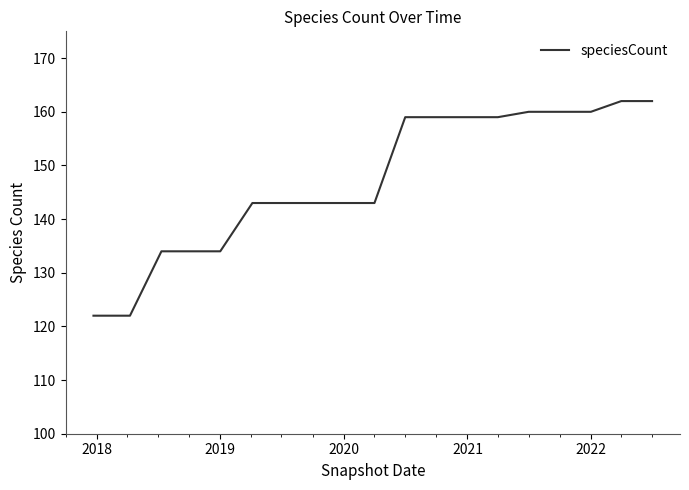

What is the minimum value shown in the chart?

122